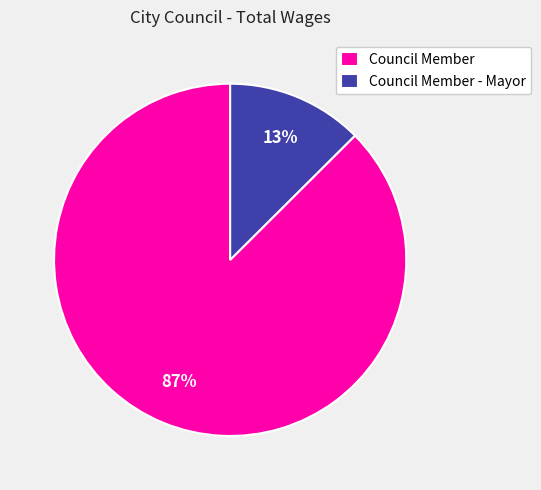

Rank the categories by value from highest to lowest.

Council Member, Council Member - Mayor